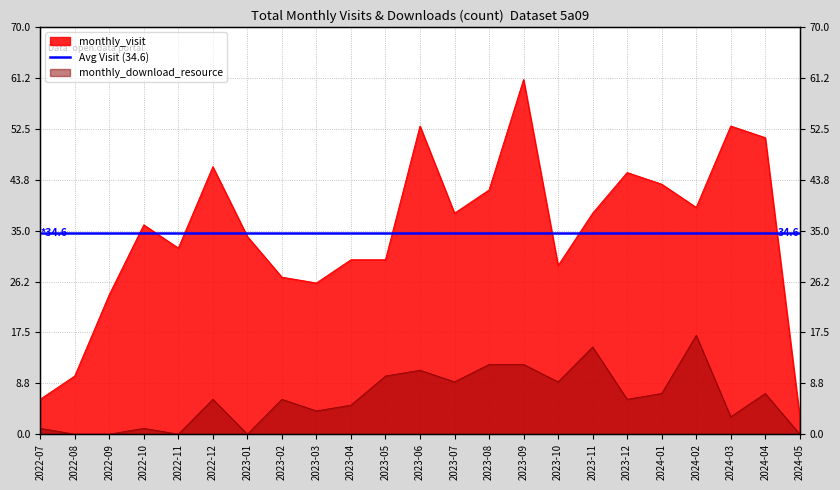

Which category has the highest value in the monthly_visit series?

2023-09